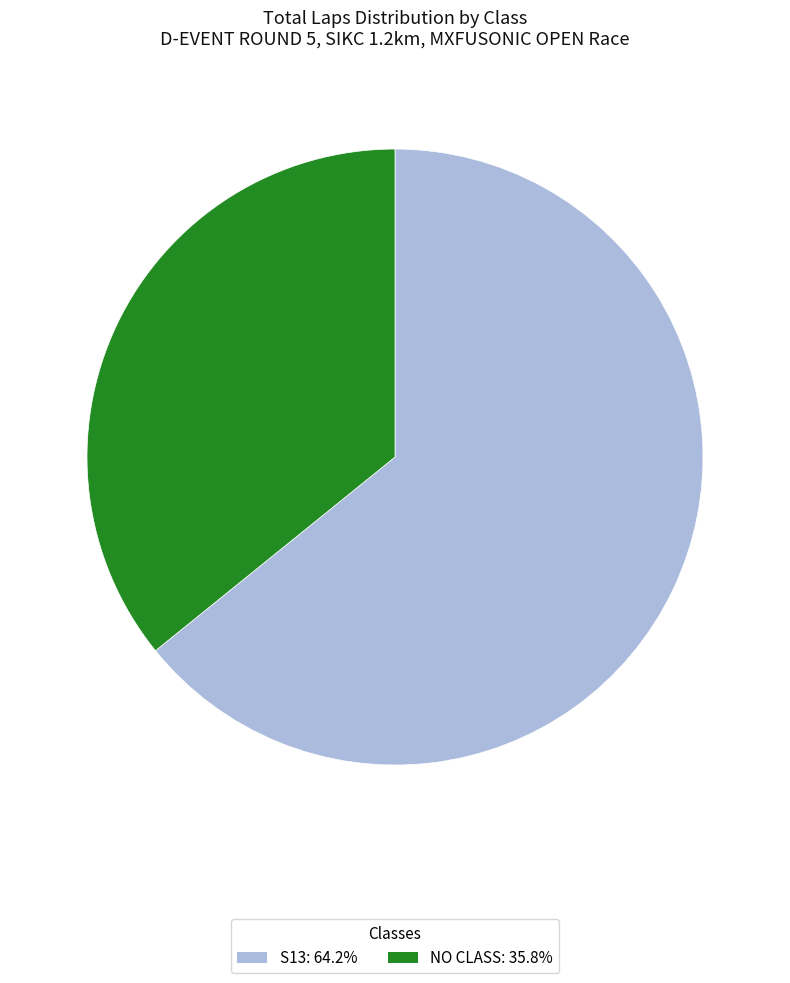

Is there any slice that represents more than half of the pie?

Yes